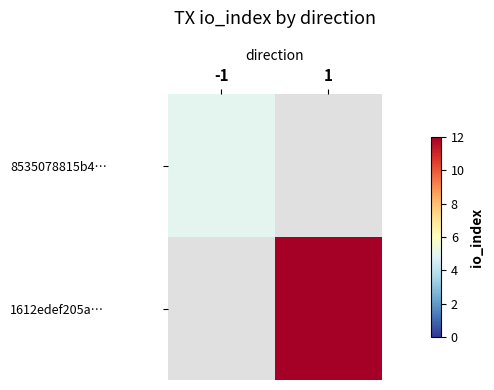

At which label does 8535078815b4… reach its minimum?

-1